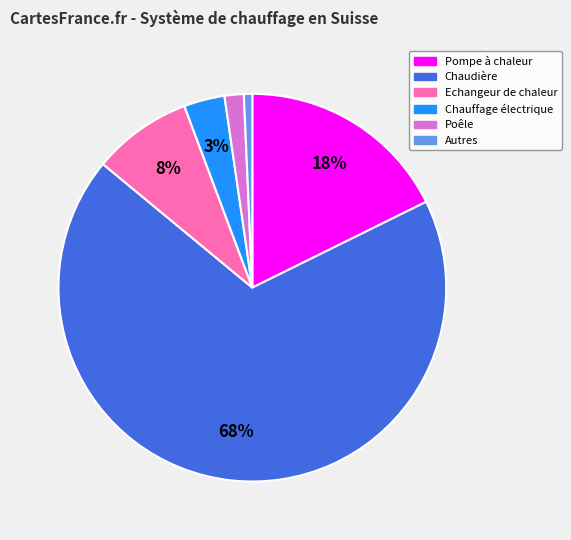

Between Chauffage électrique and Pompe à chaleur, which is larger?

Pompe à chaleur